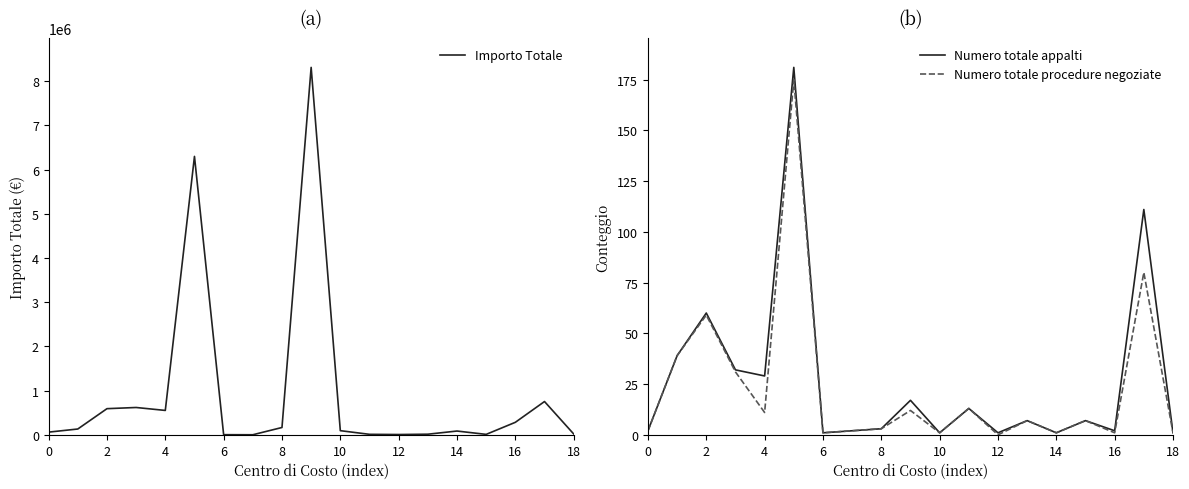

How many lines are shown in the chart?

3